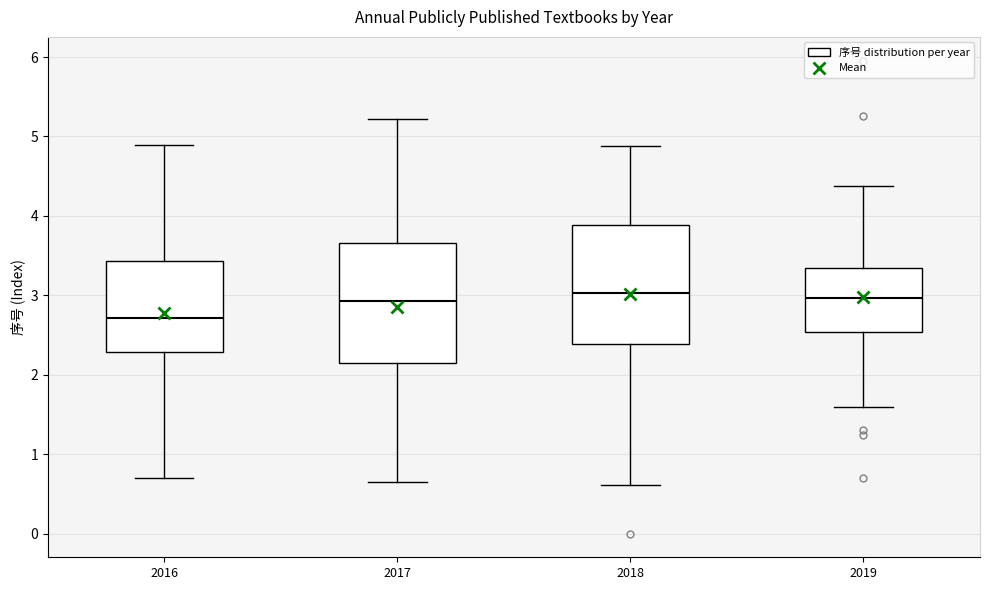

Reading left to right, read every box against the y-axis: the position of its median line, the range the box covers, and the ends of its whiskers. The values are not printed on the chart, so give them approximately, as read against the axis.

2016: median 2.7, box 2.3 to 3.4, whiskers 0.7 to 4.9
2017: median 2.9, box 2.1 to 3.7, whiskers 0.6 to 5.2
2018: median 3.0, box 2.4 to 3.9, whiskers 0.6 to 4.9
2019: median 3.0, box 2.5 to 3.3, whiskers 1.6 to 4.4